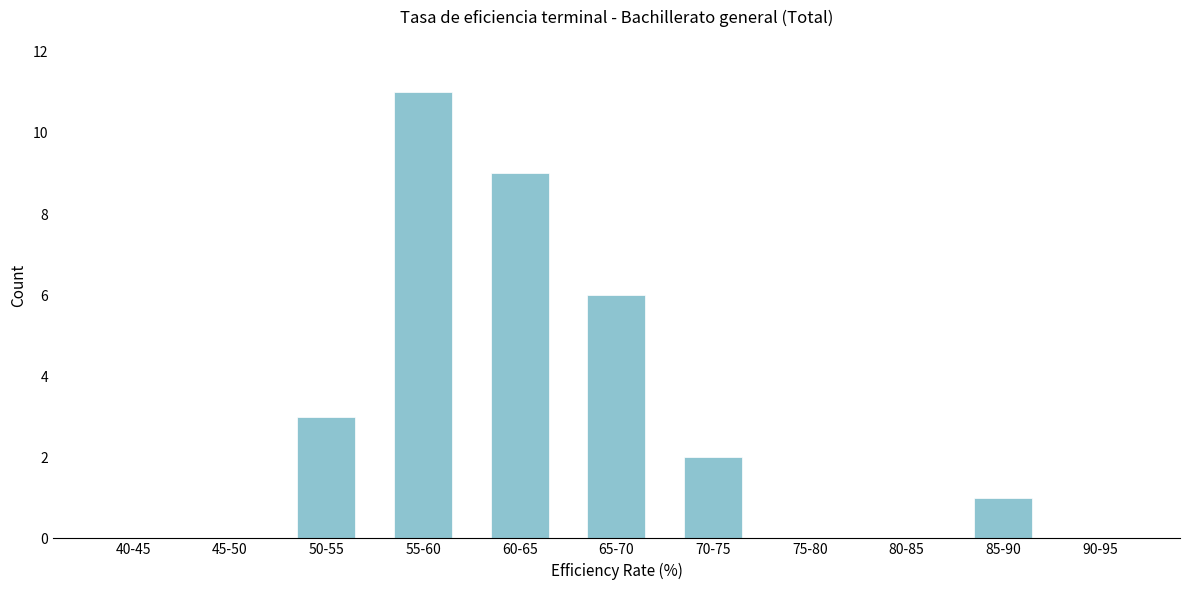

Reading right to left, extract all data points from this chart.

90-95=0	85-90=1	80-85=0	75-80=0	70-75=2	65-70=6	60-65=9	55-60=11	50-55=3	45-50=0	40-45=0